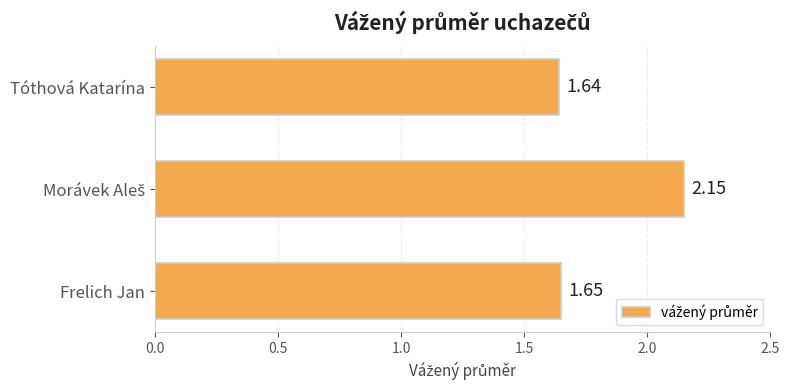

Where is the data nearest to the value 1?

Tóthová Katarína